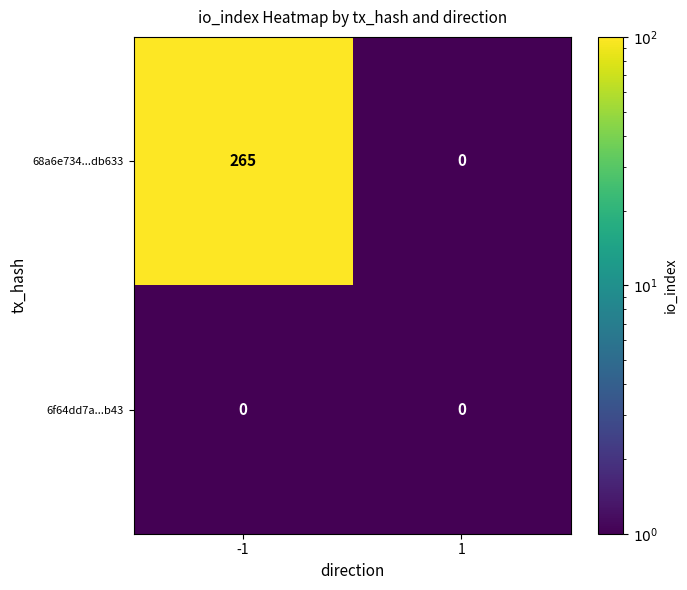

The 6f64dd7a...b43 series shows 0 at -1. True or false?

True